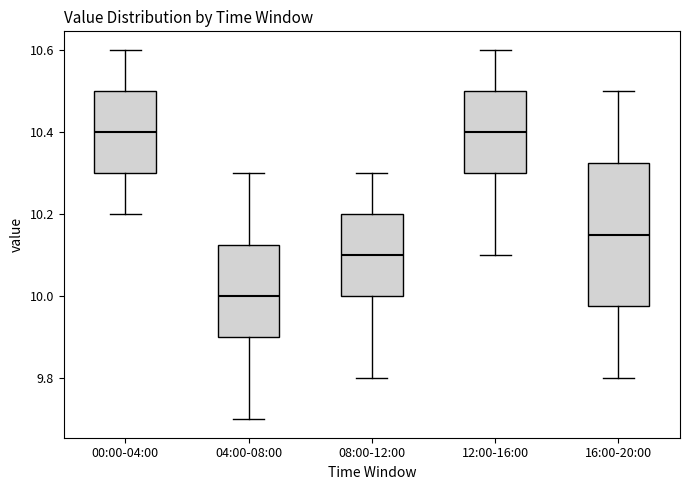

Where is the upper edge of the box for 04:00-08:00 on the y-axis? The values are not printed on the chart, so give them approximately, as read against the axis.

10.12